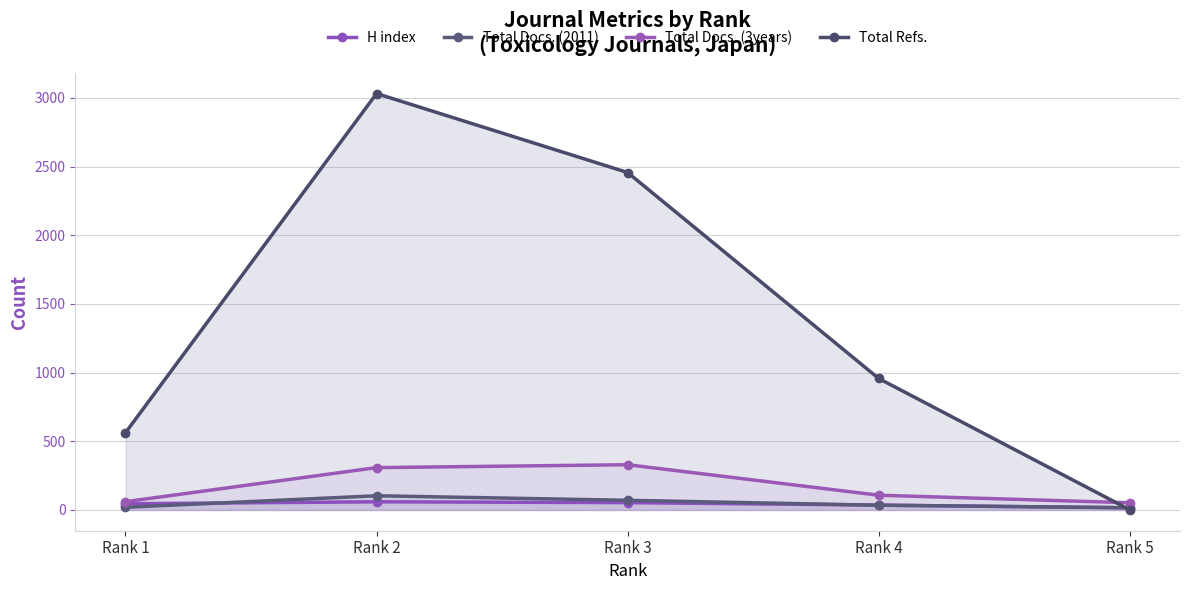

How many lines are shown in the chart?

4